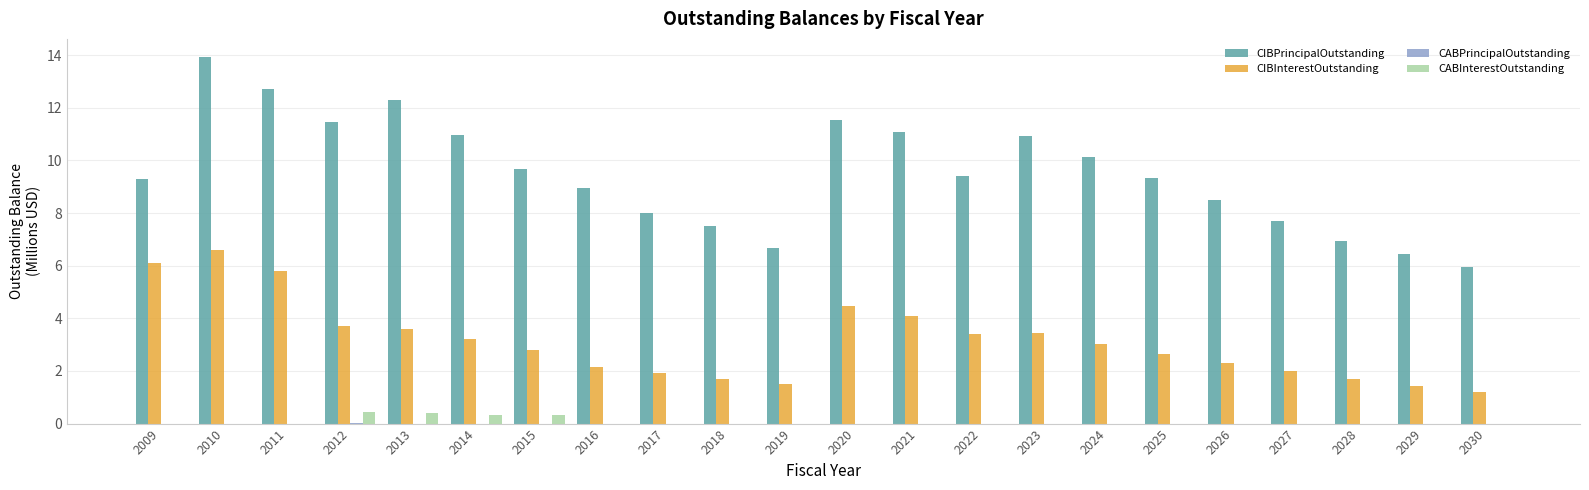

At which category is the sum across all series the highest?

2010